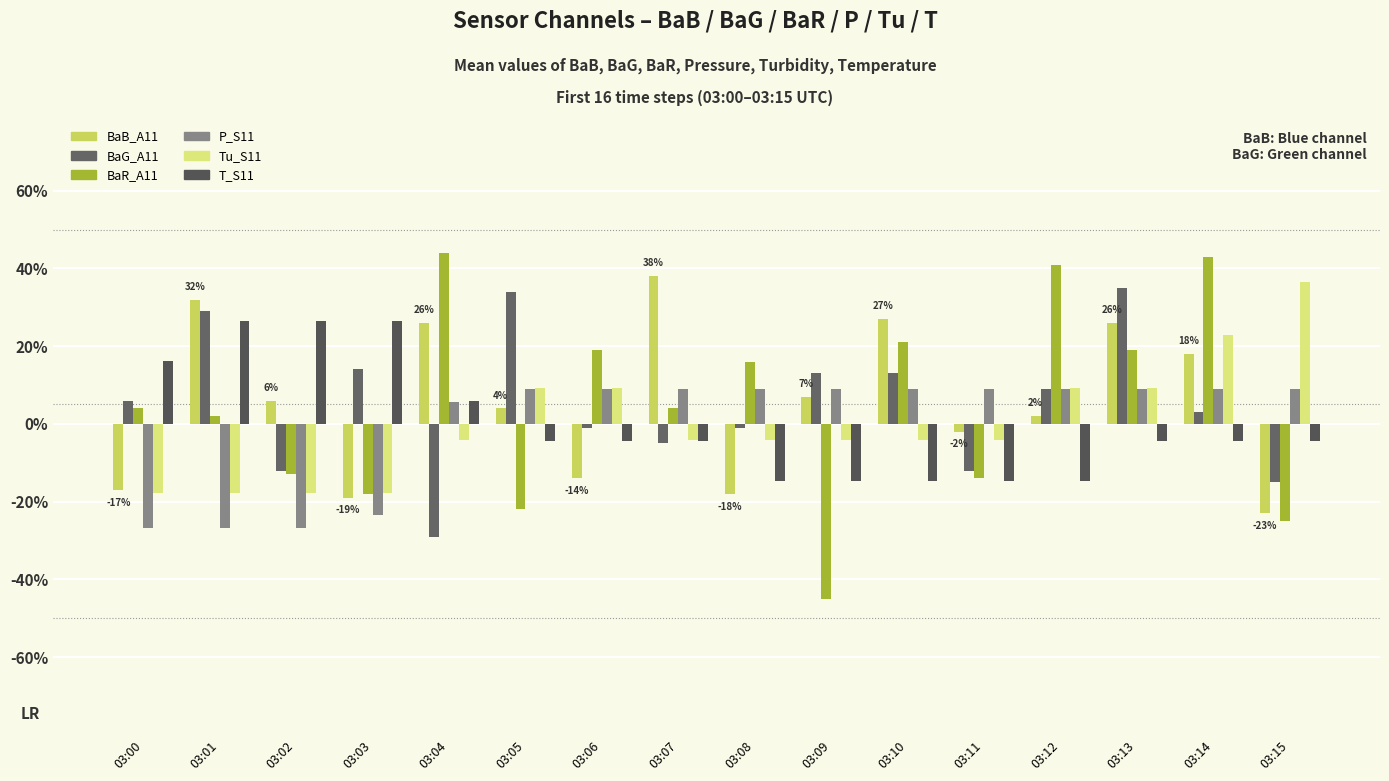

The P_S11 series shows 0.1 at 03:14. True or false?

False